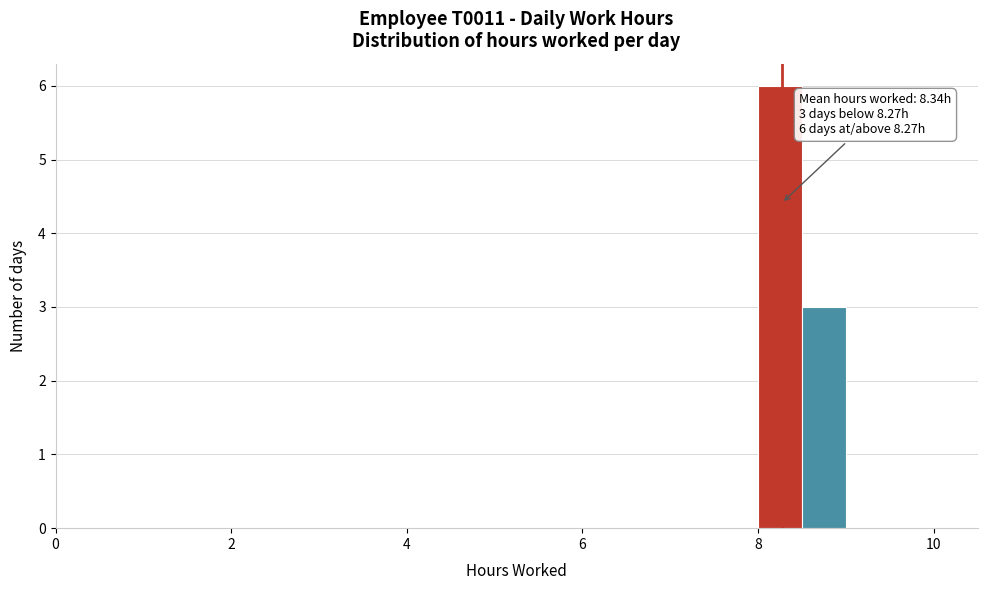

Read against the x-axis, roughly where is the centre of the tallest bar?

8.2